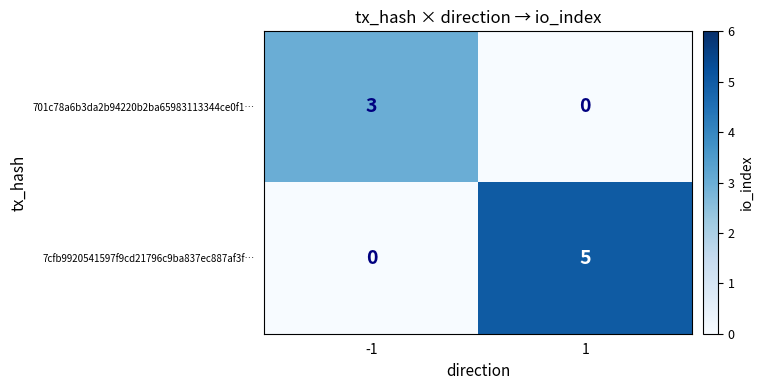

Rank the series by their average value, from lowest to highest.

701c78a6b3da2b94220b2ba65983113344ce0f1…, 7cfb9920541597f9cd21796c9ba837ec887af3f…